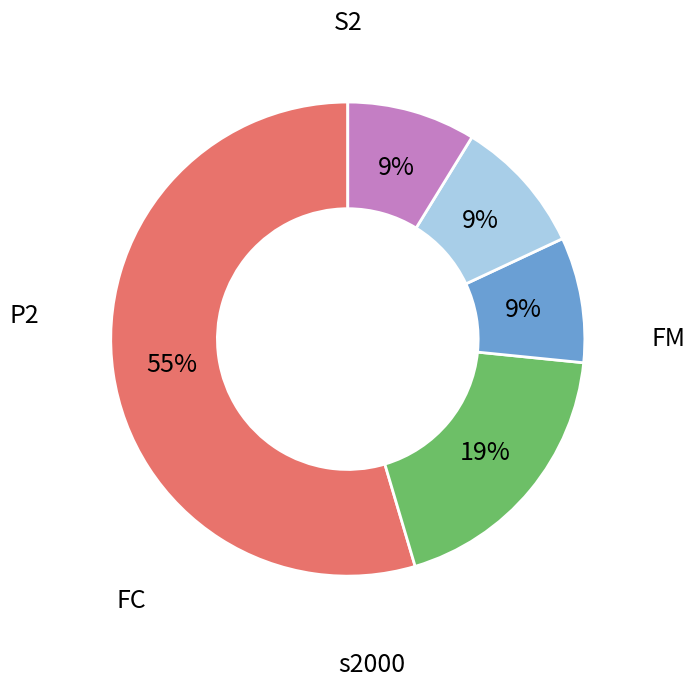

To the nearest percent, what is the average slice percentage?

20%